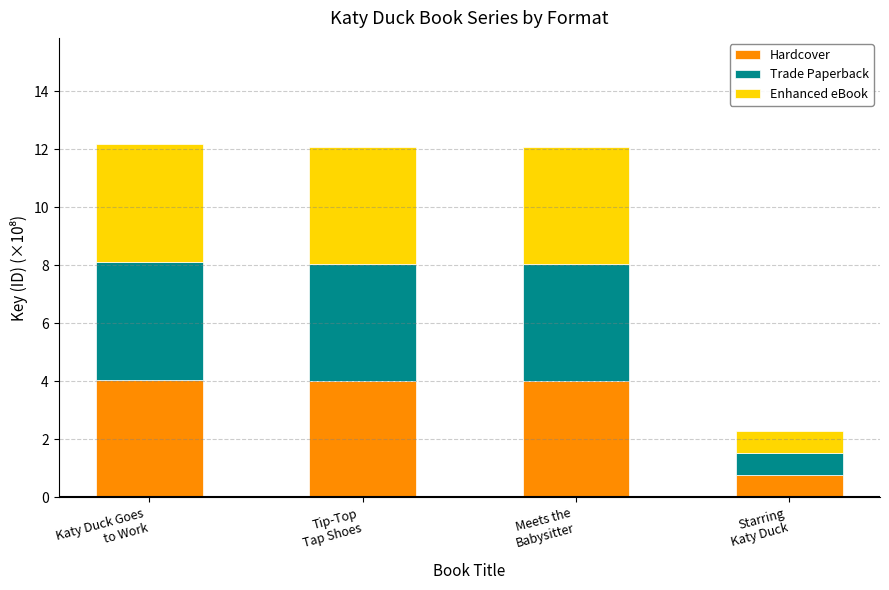

The value of Hardcover at Meets the
Babysitter is 1.8. True or false?

False